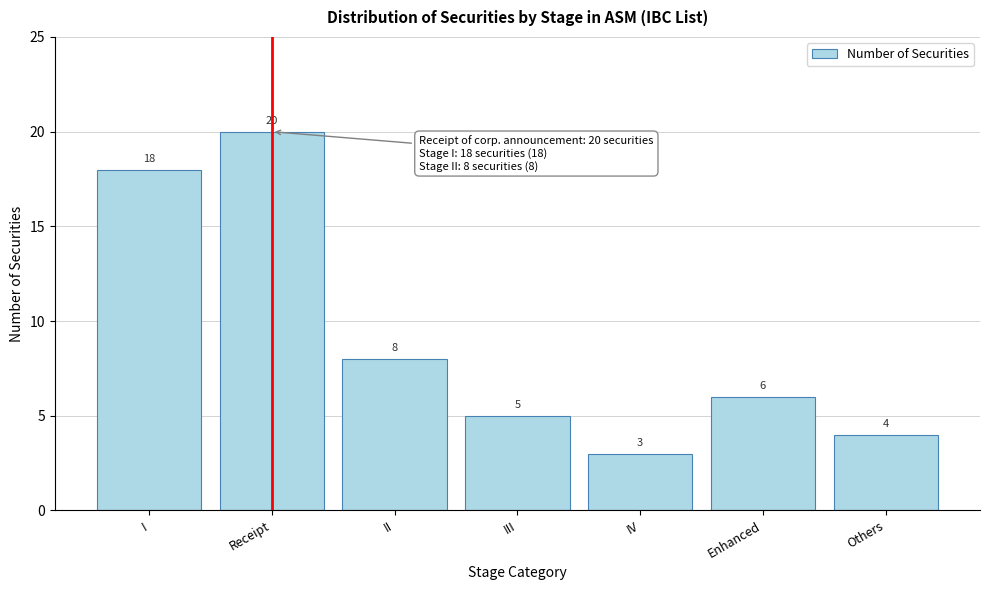

Reading left to right, transcribe all the data shown in this chart.

I=18	Receipt=20	II=8	III=5	IV=3	Enhanced=6	Others=4